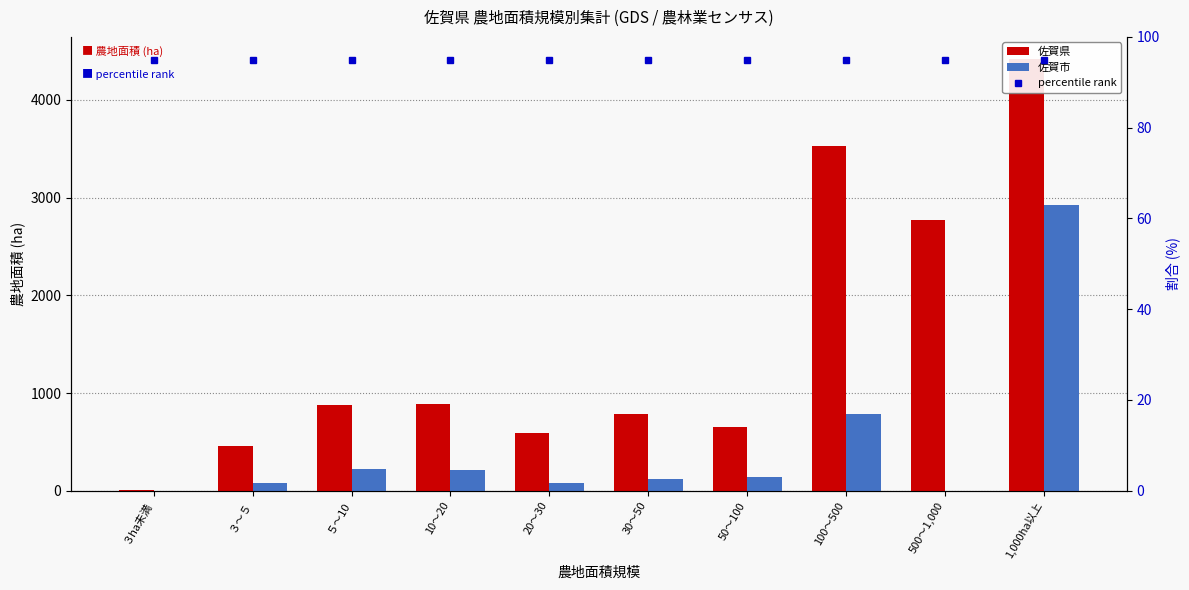

Where is percentile rank nearest to the value 95?

３ha未満